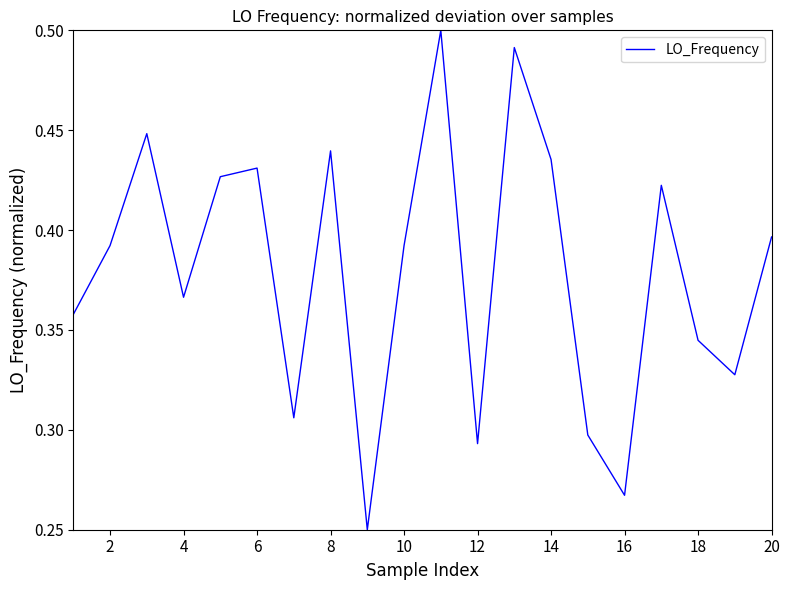

The value at 8 is 0.8. True or false?

False